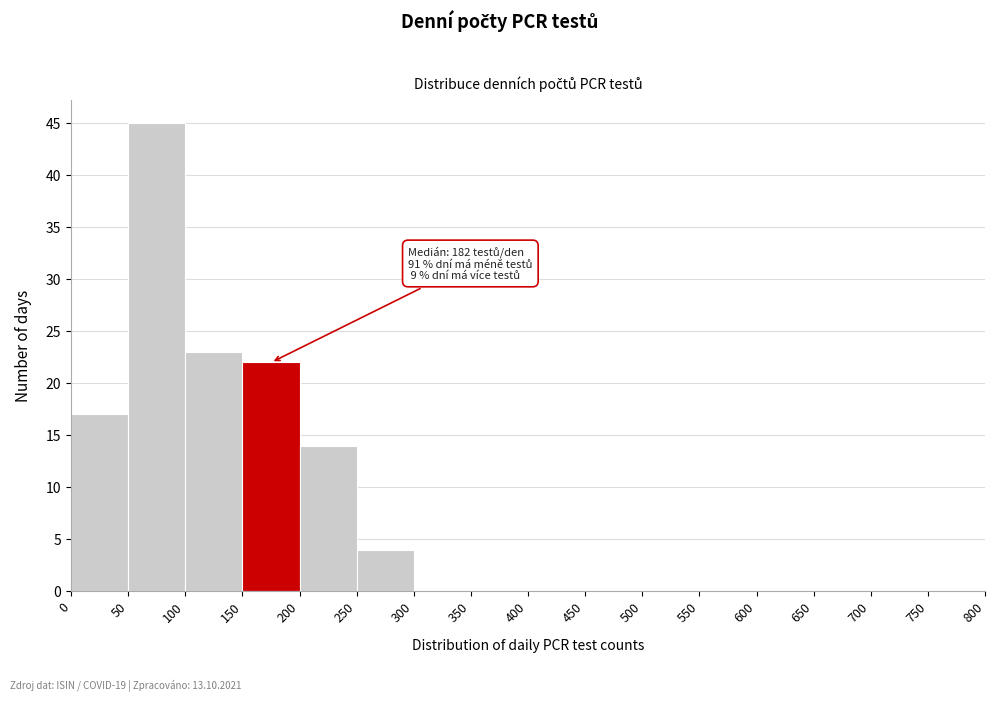

Which range on the x-axis has the tallest bar?

50 to 100